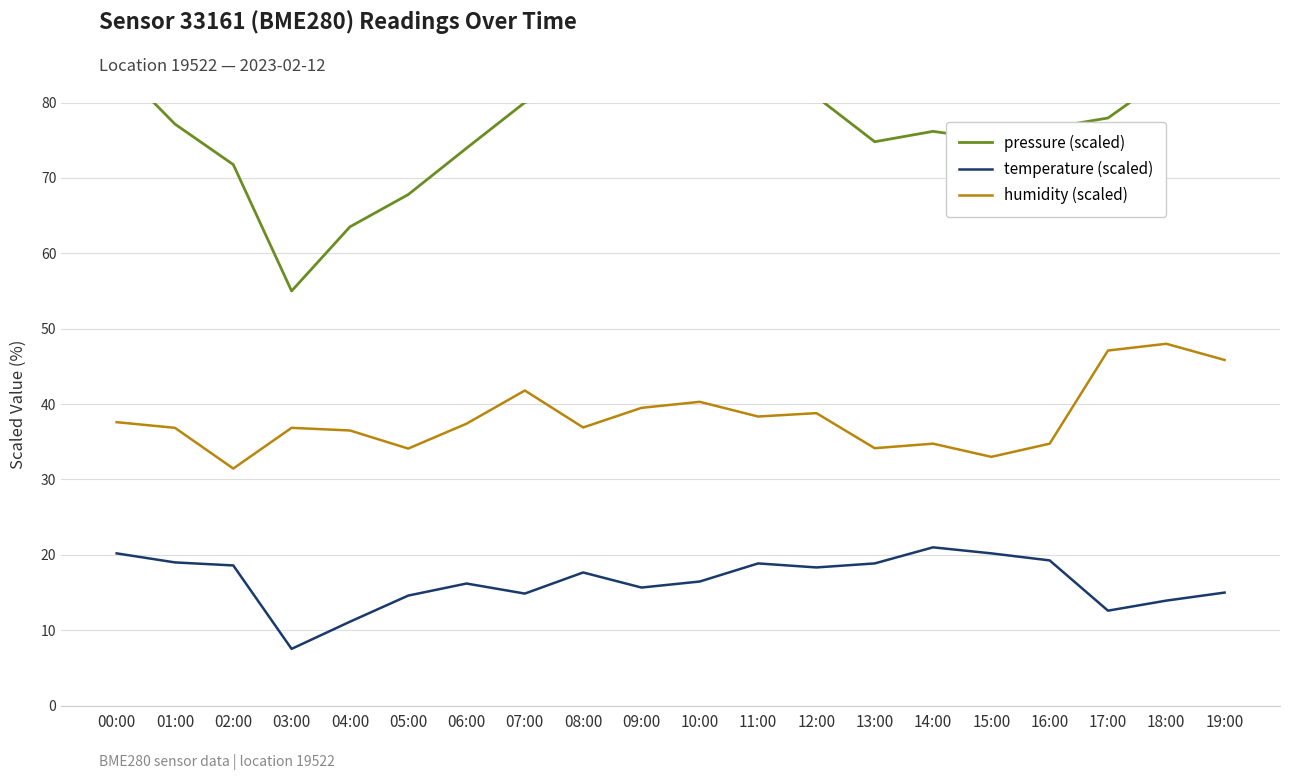

Reading left to right, list all the values displayed in this chart.

pressure (scaled): 85.0	77.1	71.8	55.0	63.5	67.8	73.9	80.0	82.0	82.7	81.9	80.5	80.8	74.8	76.2	75.1	76.6	77.9	83.4	84.0
temperature (scaled): 20.2	19.0	18.6	7.5	11.1	14.6	16.2	14.9	17.7	15.7	16.5	18.9	18.3	18.9	21.0	20.2	19.3	12.6	13.9	15.0
humidity (scaled): 37.6	36.8	31.4	36.8	36.5	34.1	37.4	41.8	36.9	39.5	40.3	38.4	38.8	34.1	34.8	33.0	34.8	47.1	48.0	45.9